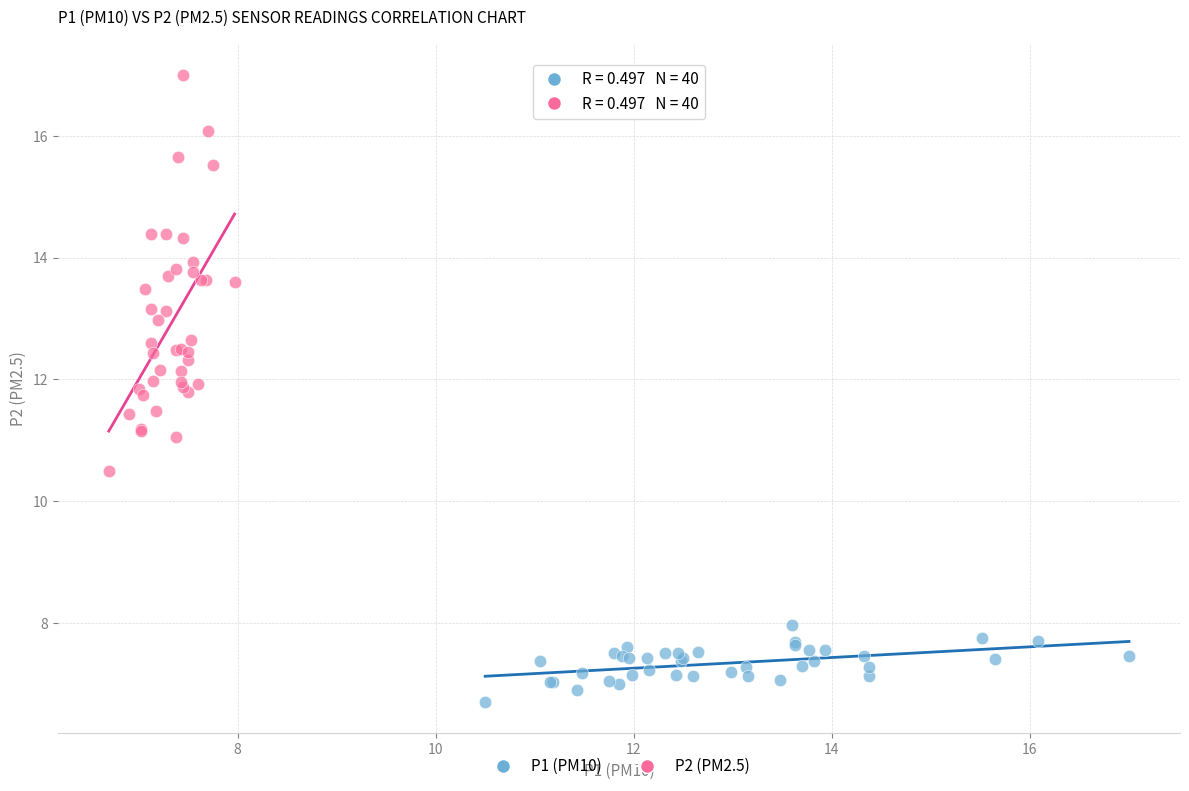

Which series reaches the maximum Y coordinate?

P2 (PM2.5)